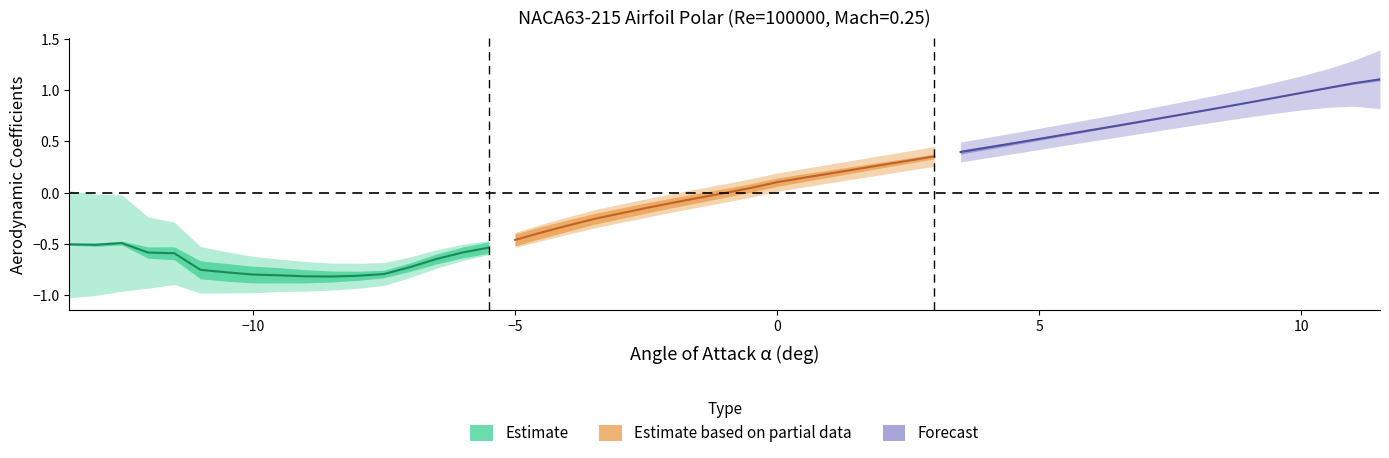

At which label is Estimate closest to 0?

−5